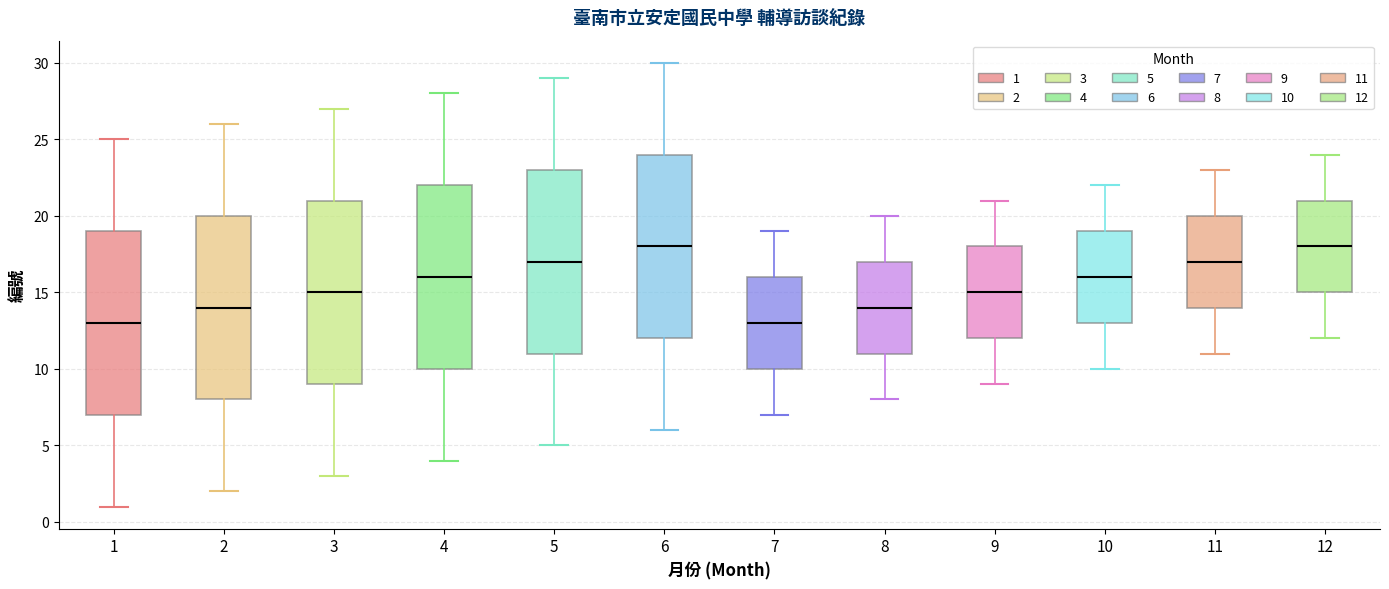

Where does the median line of the box at x = 11 sit on the y-axis? The values are not printed on the chart, so give them approximately, as read against the axis.

17